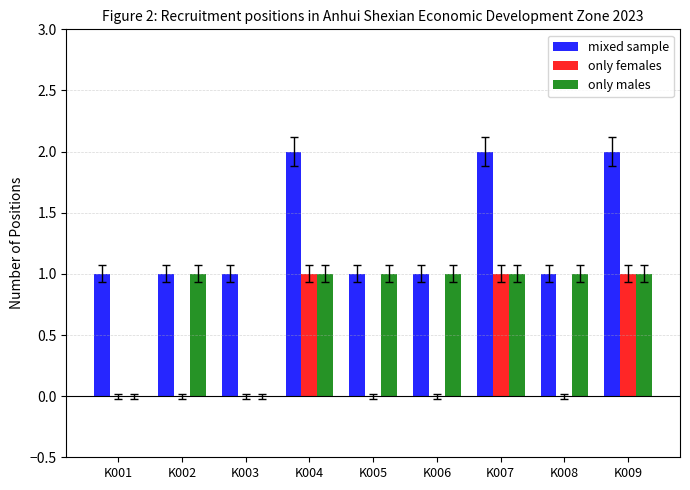

Between K003 and K006, which series saw the biggest shift?

only males